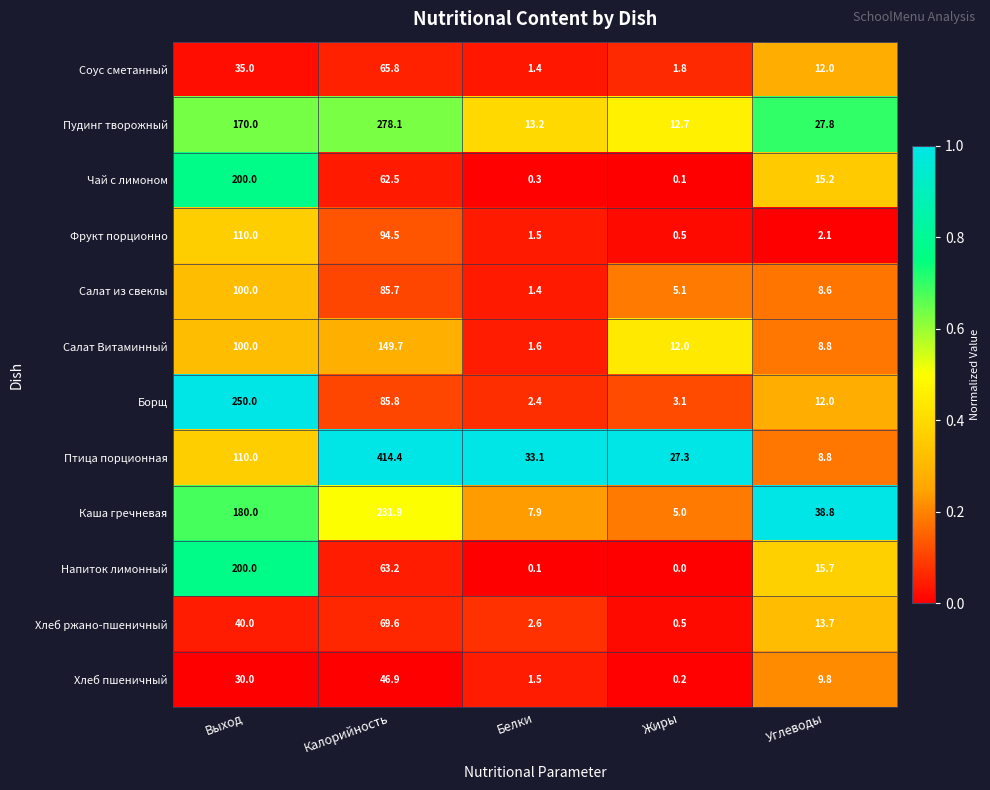

What is the total value across all series at Жиры?

68.3